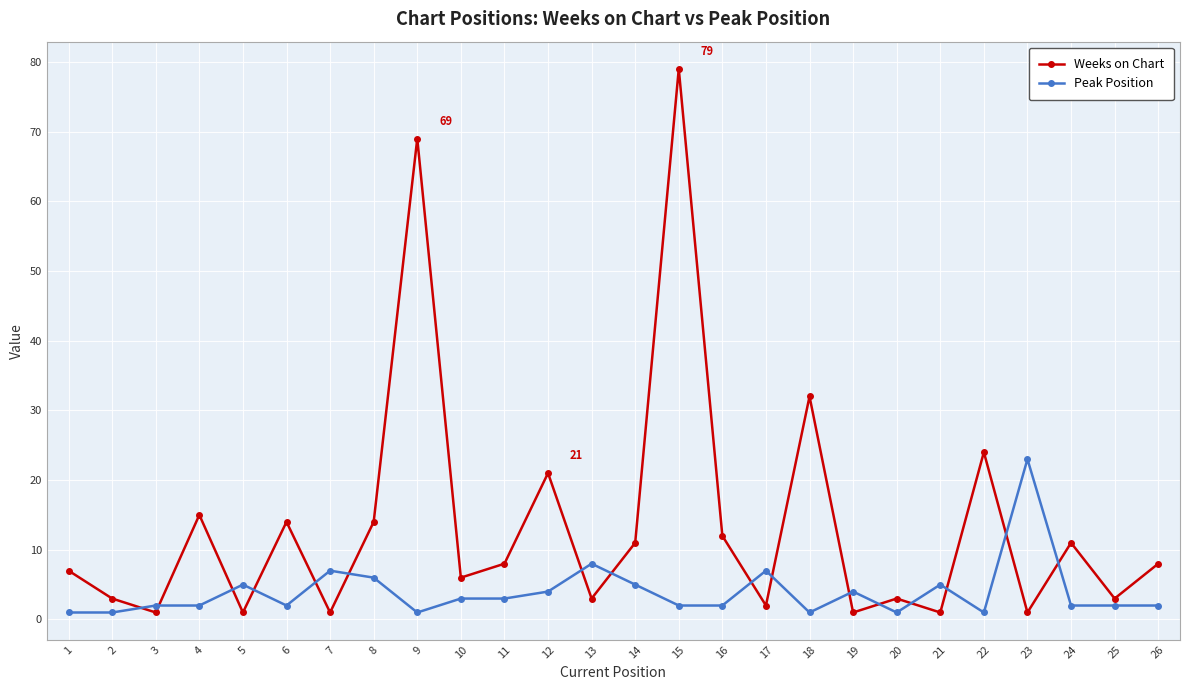

What is the highest value of the Peak Position series?

23